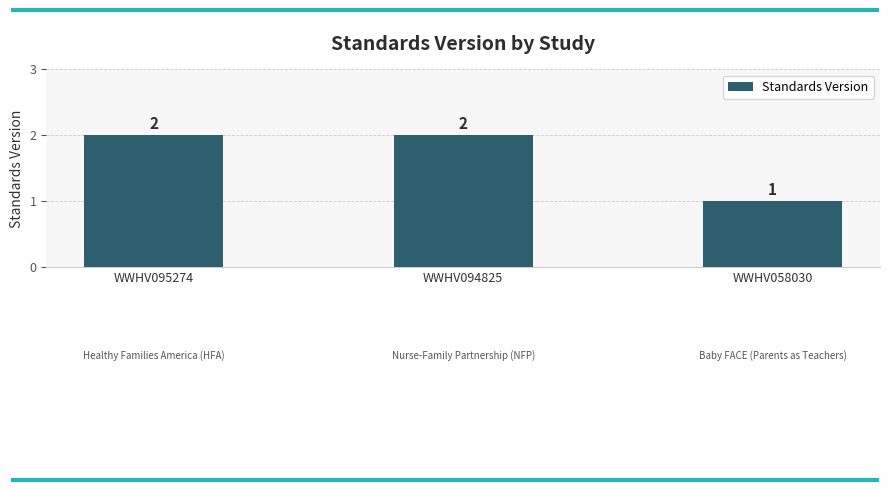

How many data points are less than 2?

1